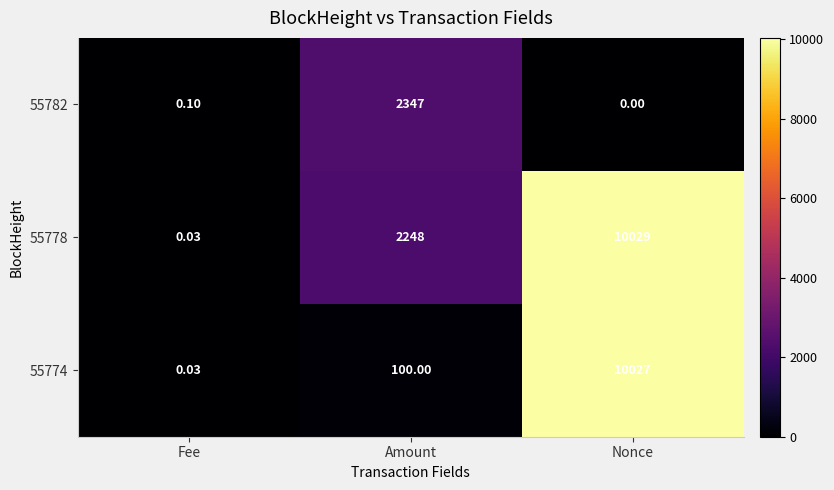

What is the spread (max minus min) of values at Nonce?

10029.0